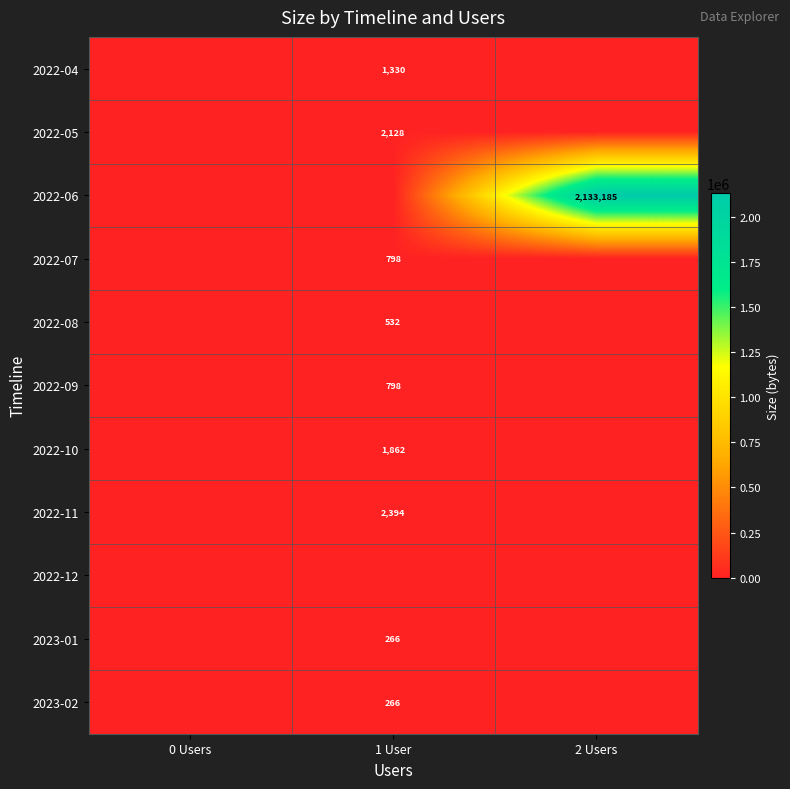

Is it true that 2022-06 equals 863098 at 2 Users?

False